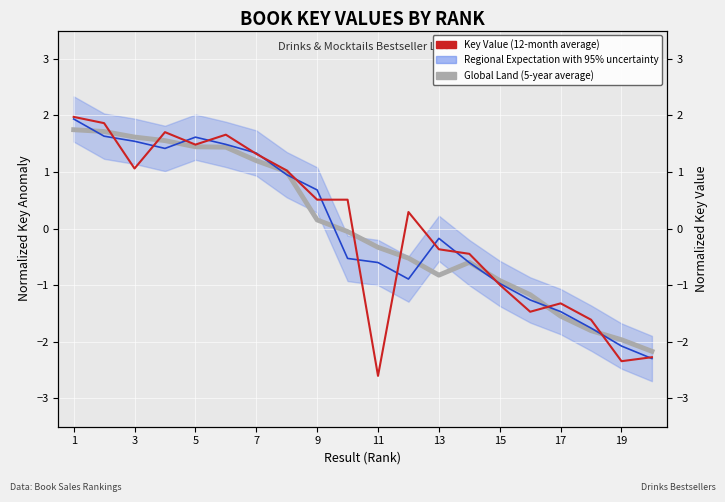

Does the chart display data point markers on the line(s)?

No